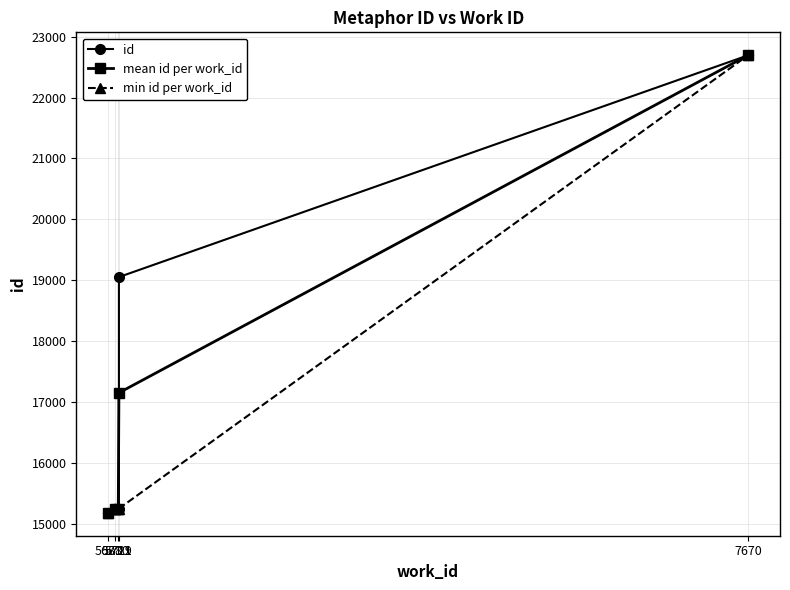

The value at 5710 is 15238. True or false?

True